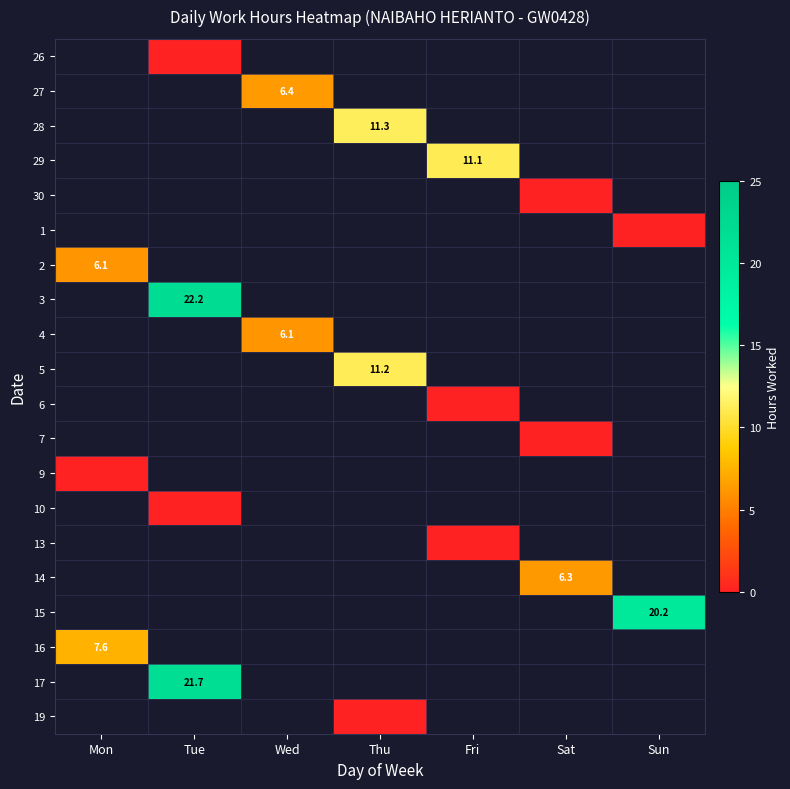

How many distinct data groups are displayed?

20